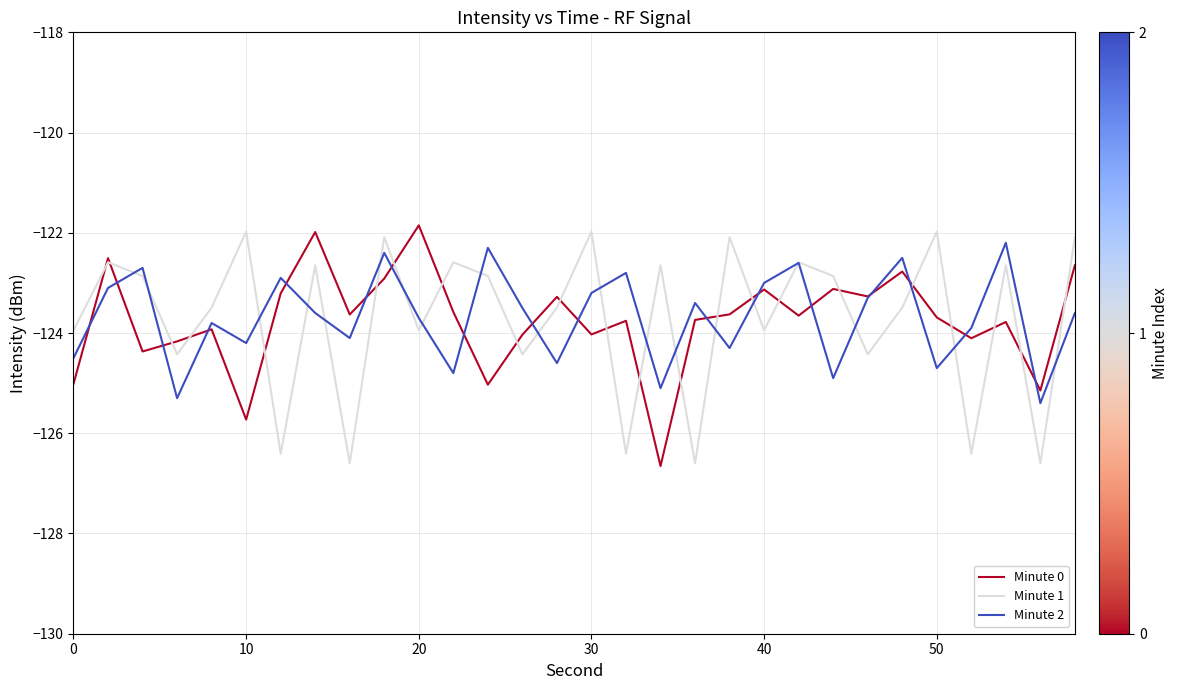

What is the maximum value for Minute 0?

-121.9